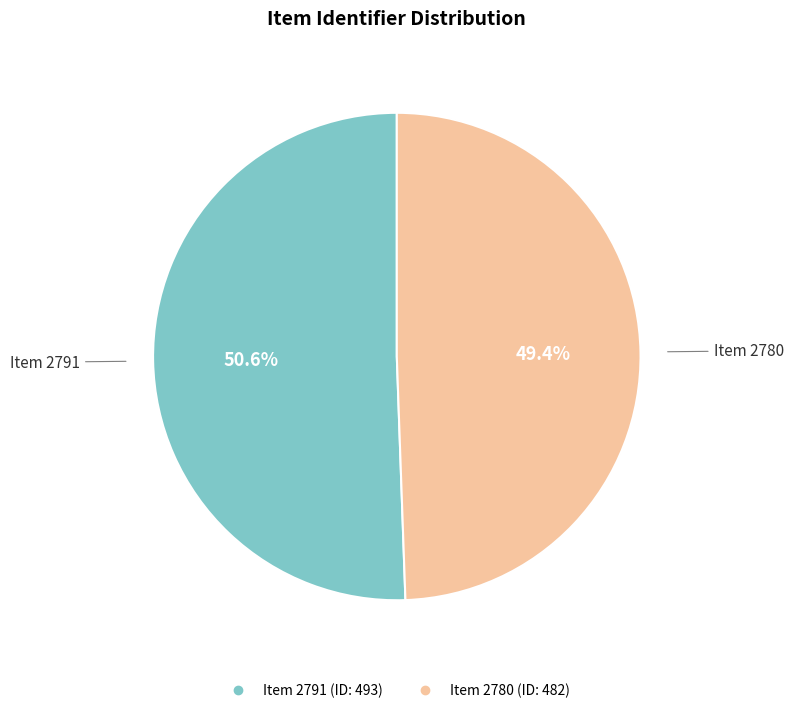

Is there a majority slice in this chart?

Yes